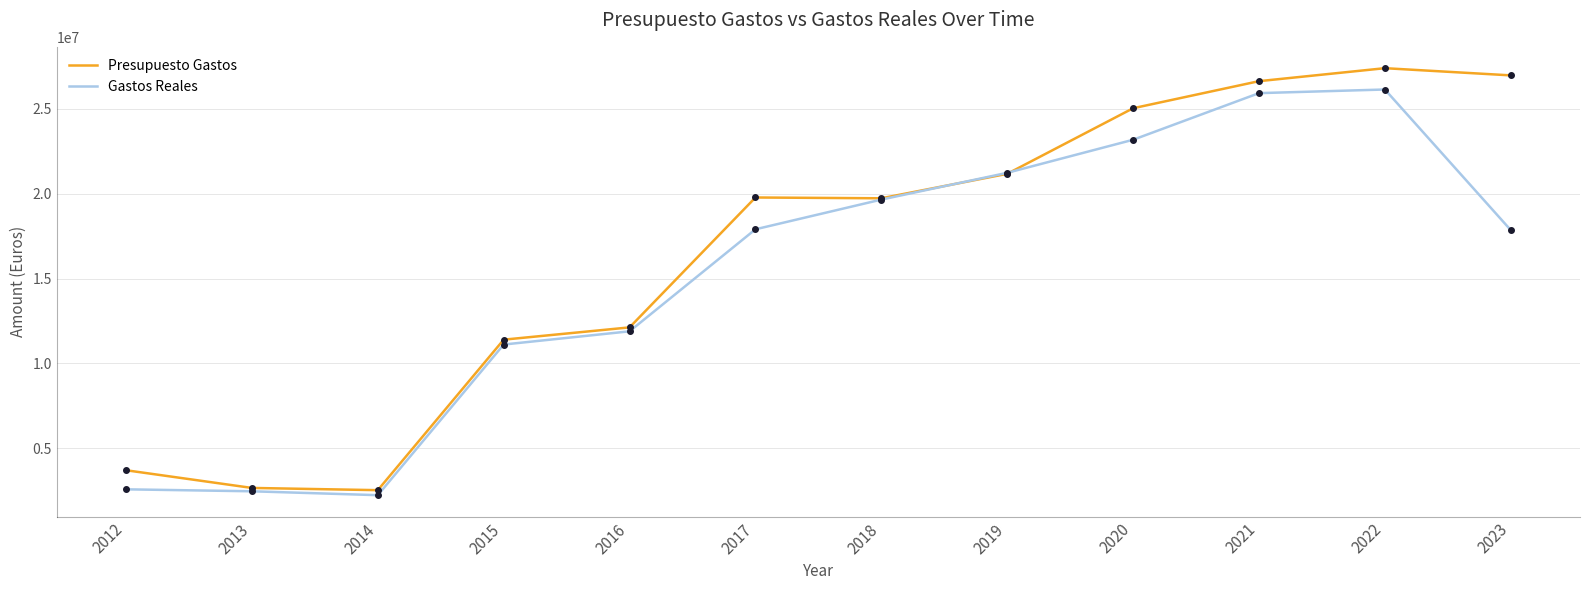

After their last crossing, which series has the higher values: Gastos Reales or Presupuesto Gastos?

Presupuesto Gastos